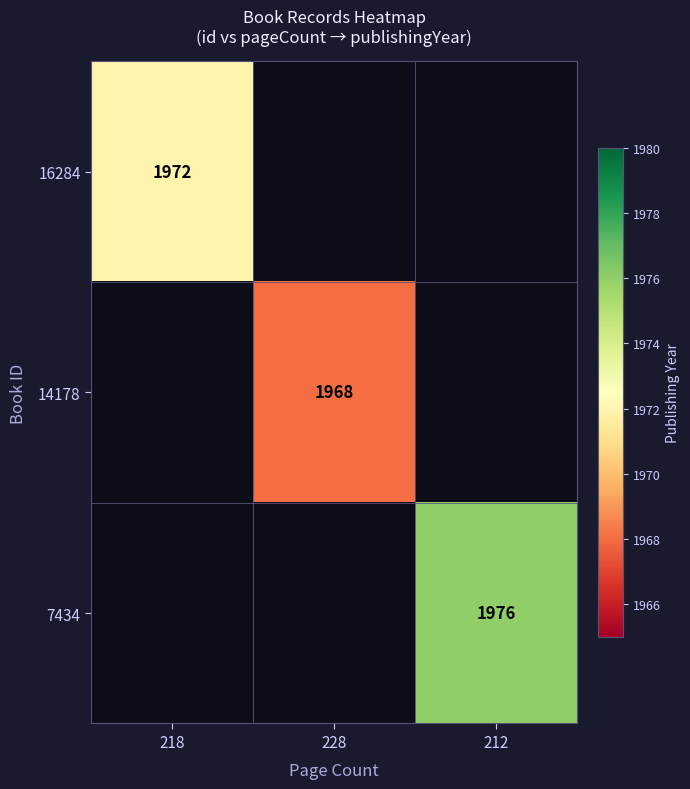

At how many categories does at least one series exceed 1970?

2